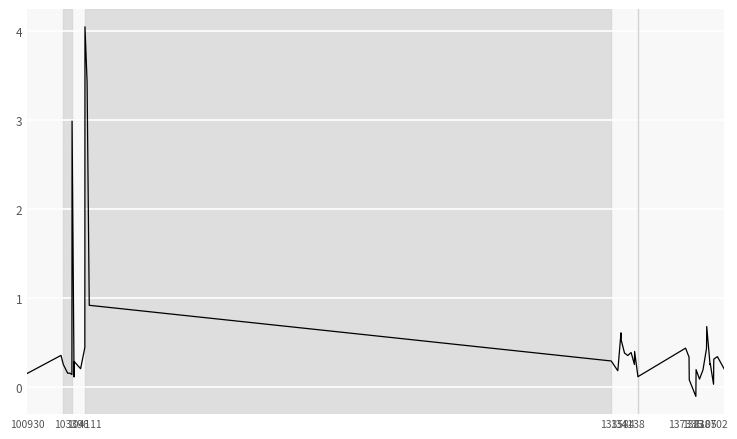

Count the number of values greater than 0.

39